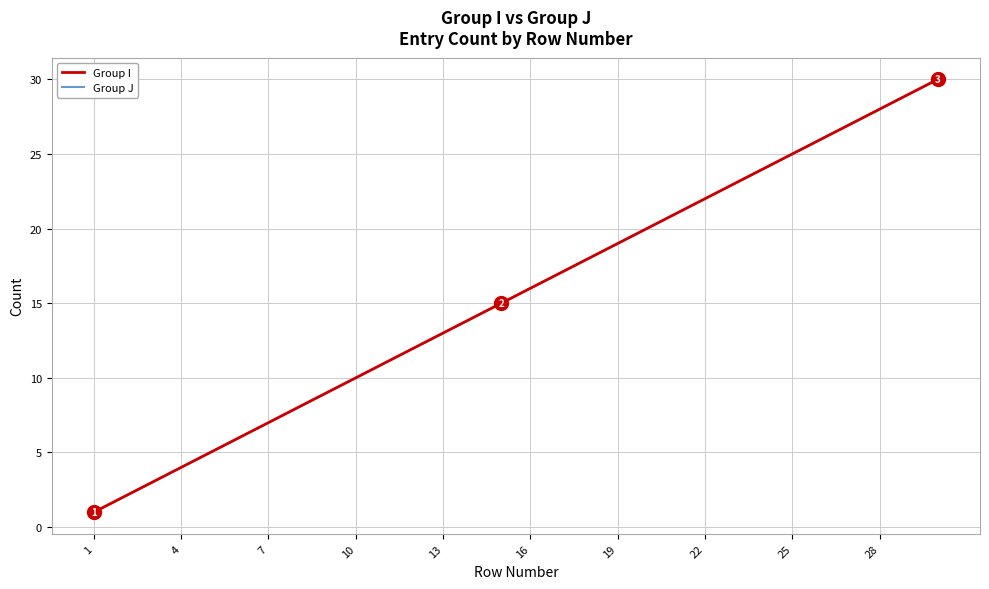

Reading left to right, extract all data points from this chart.

Group I: 1	2	3	4	5	6	7	8	9	10	11	12	13	14	15	16	17	18	19	20	21	22	23	24	25	26	27	28	29	30
Group J: 1	2	3	4	5	6	7	8	9	10	11	12	13	14	15	16	17	18	19	20	21	22	23	24	25	26	27	28	29	30